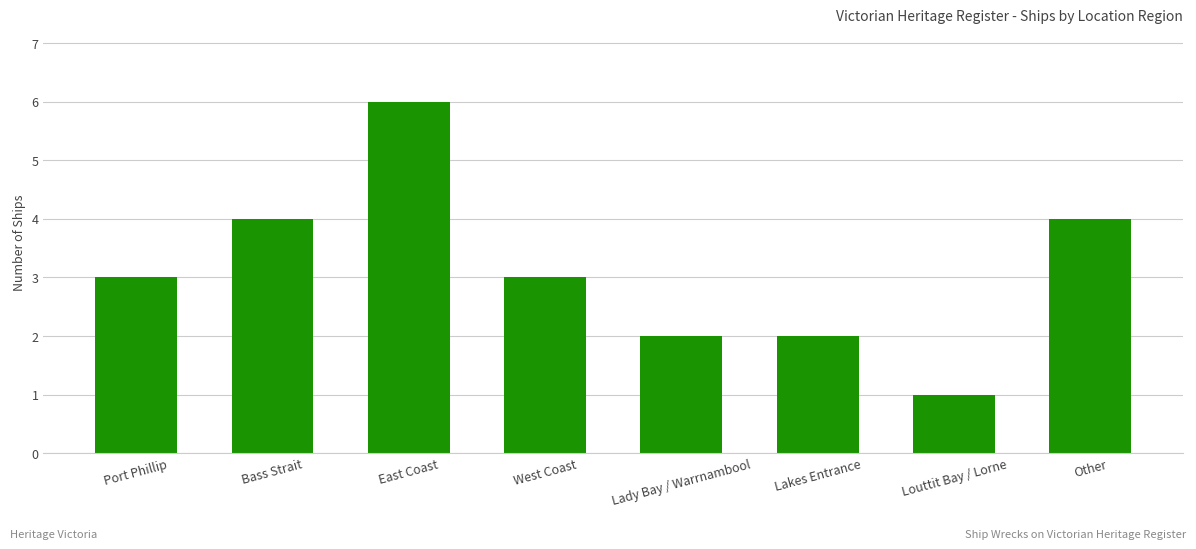

Count the number of data series in this chart.

1